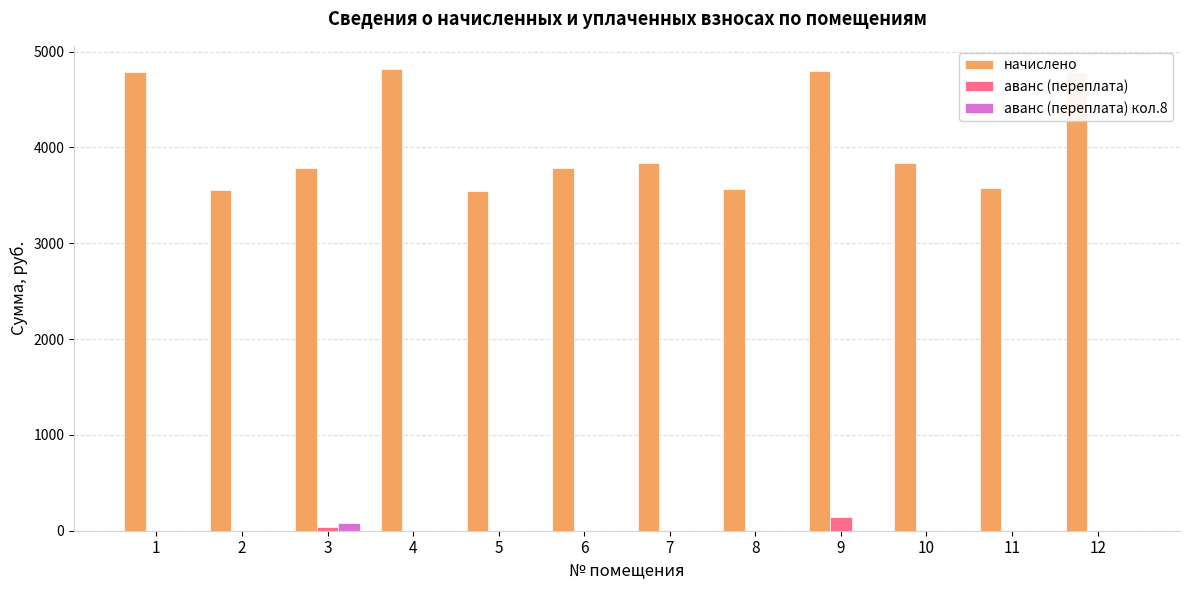

True or false: начислено has a value of 2638.1 at 10.

False